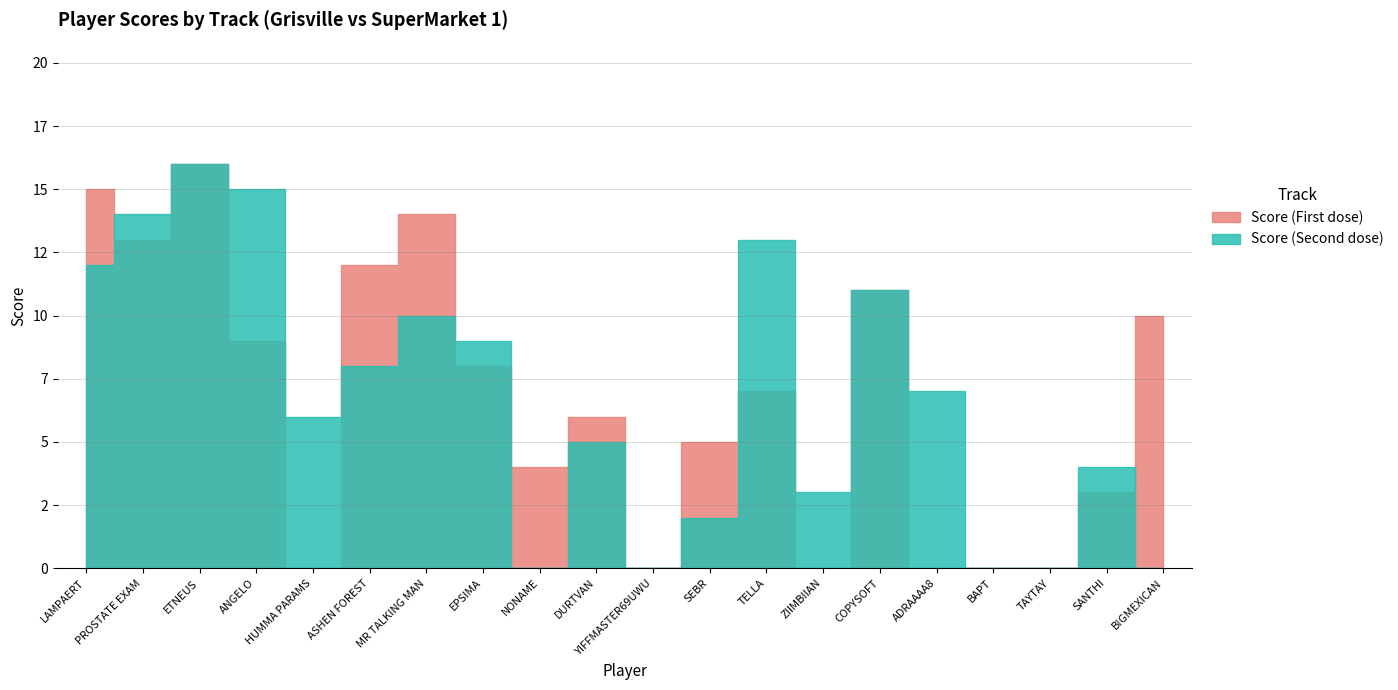

Which series ends up on top after the final intersection of Score (Second dose) and Score (First dose)?

Score (First dose)